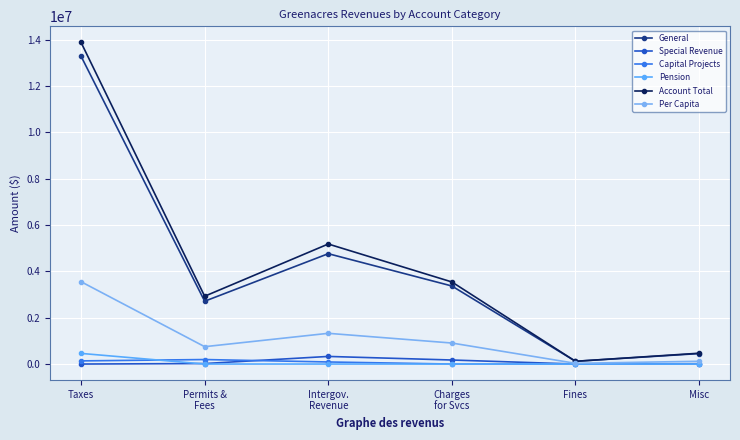

At which category does General reach its first local peak?

Intergov.
Revenue